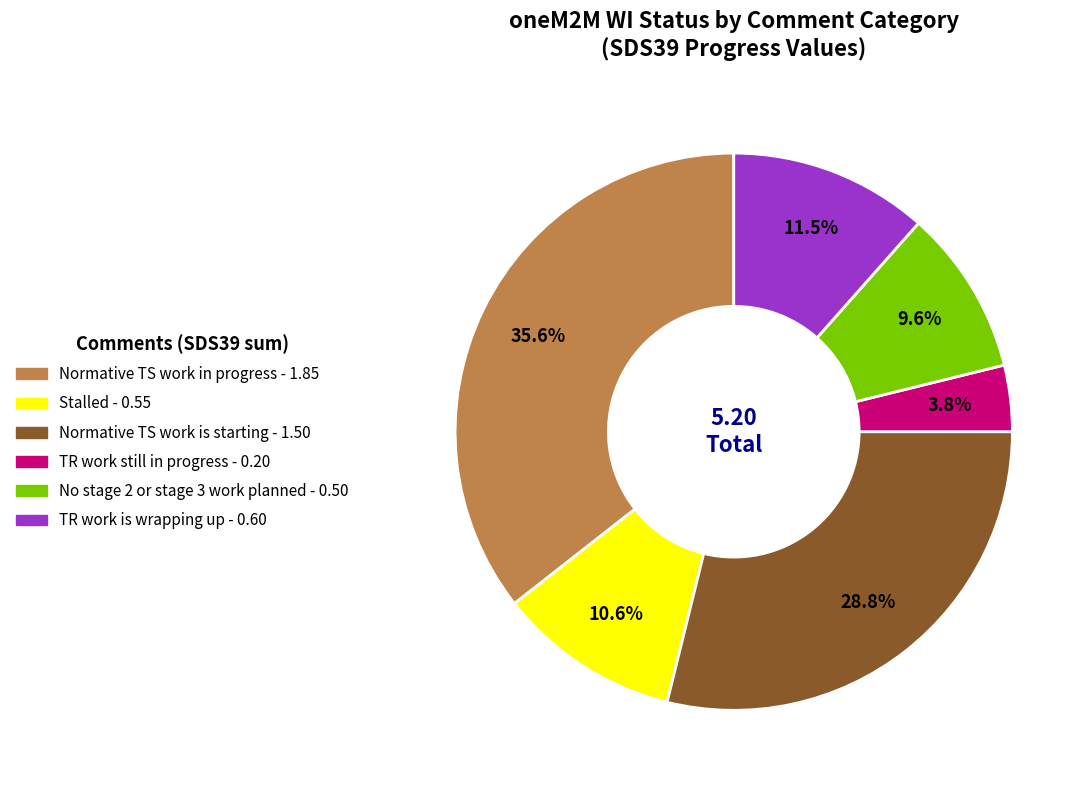

Rank the categories by value from lowest to highest.

TR work still in progress, No stage 2 or stage 3 work planned, Stalled, TR work is wrapping up, Normative TS work is starting, Normative TS work in progress